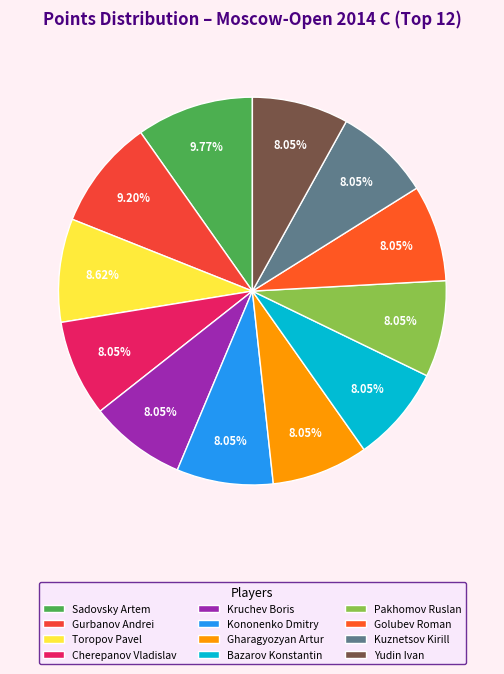

To the nearest percent, what is the average slice percentage?

8%